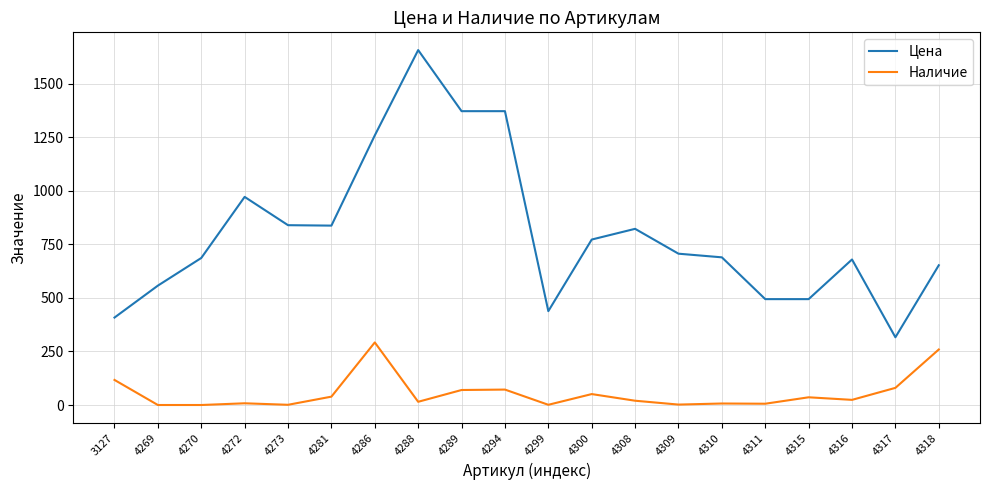

Which series has the largest total across all categories?

Цена